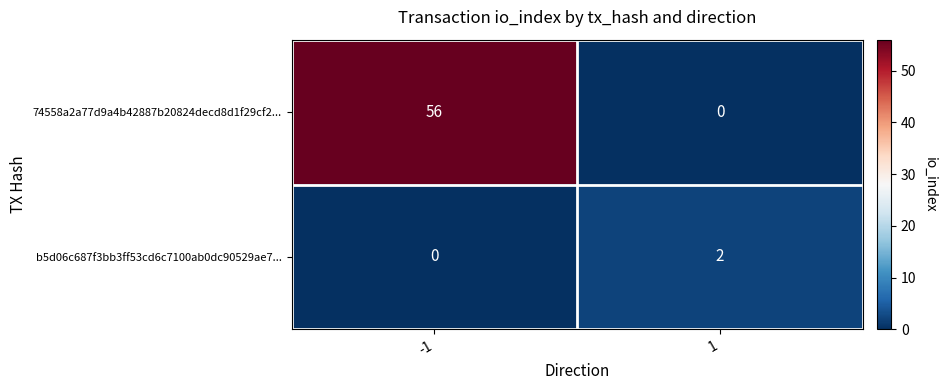

What is the spread (max minus min) of values at 1?

2